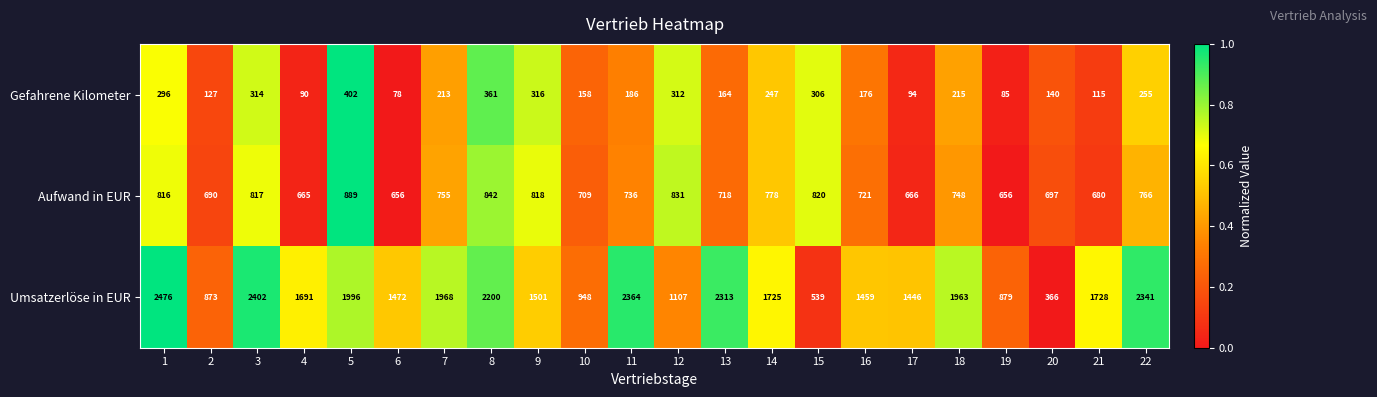

Is it true that Gefahrene Kilometer equals 213 at 7?

True